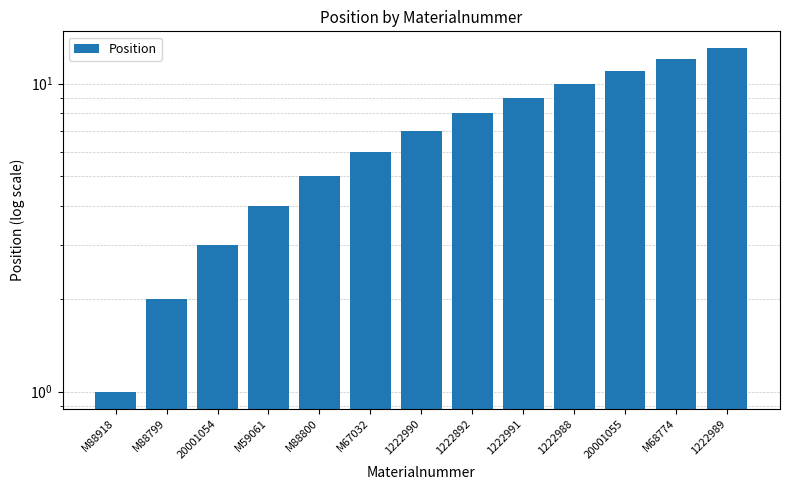

What is the difference between the values at M88800 and 1222991?

4